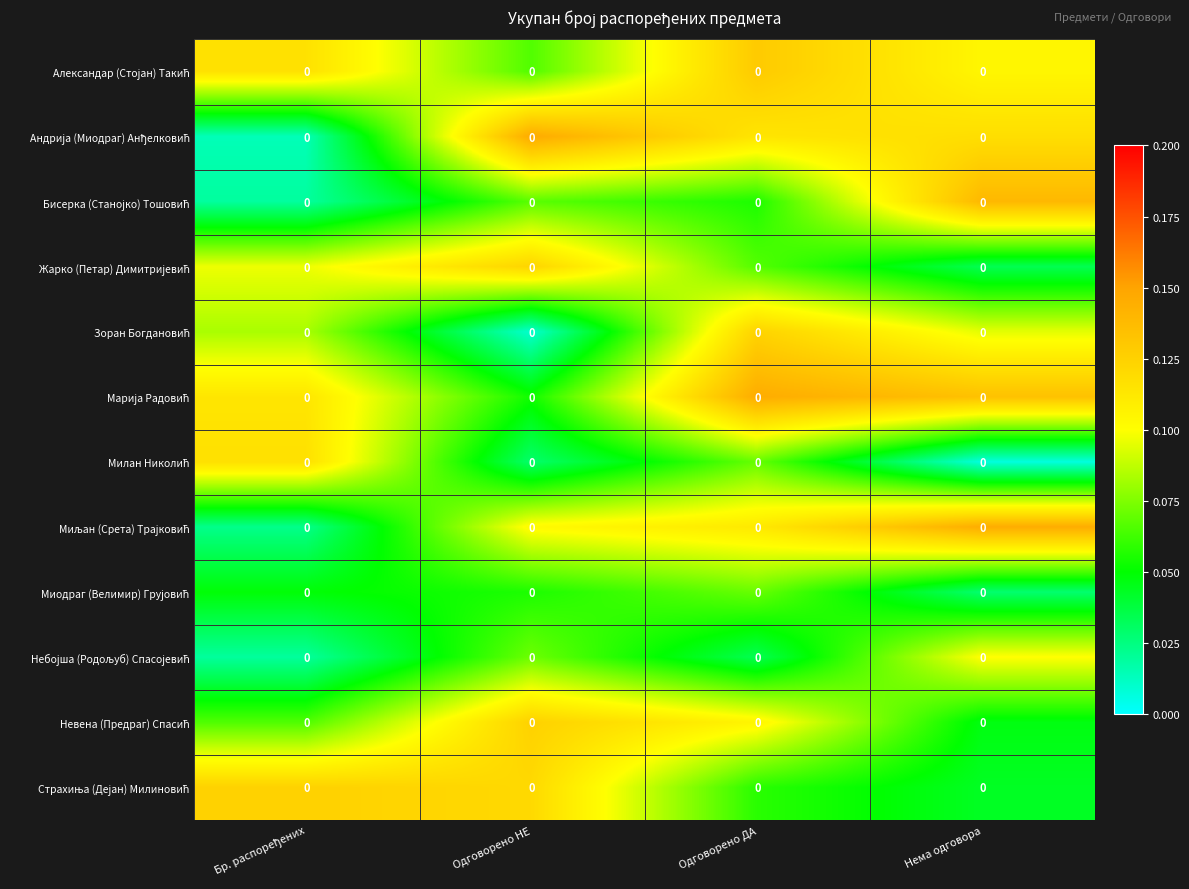

Between Бр. распоређених and Нема одговора, which series saw the biggest shift?

Миљан (Срета) Трајковић